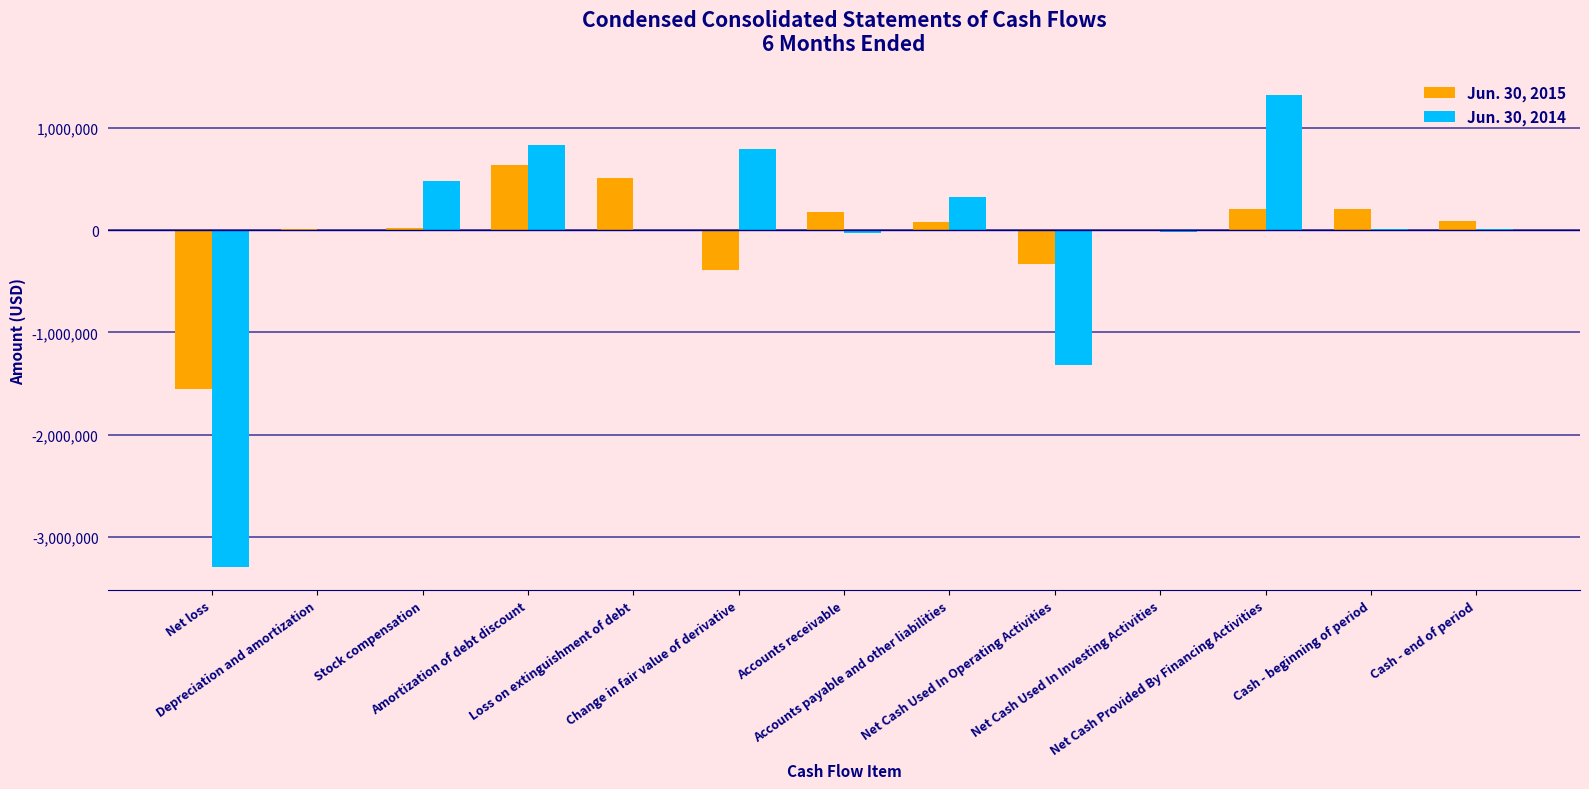

Count the number of data series in this chart.

2